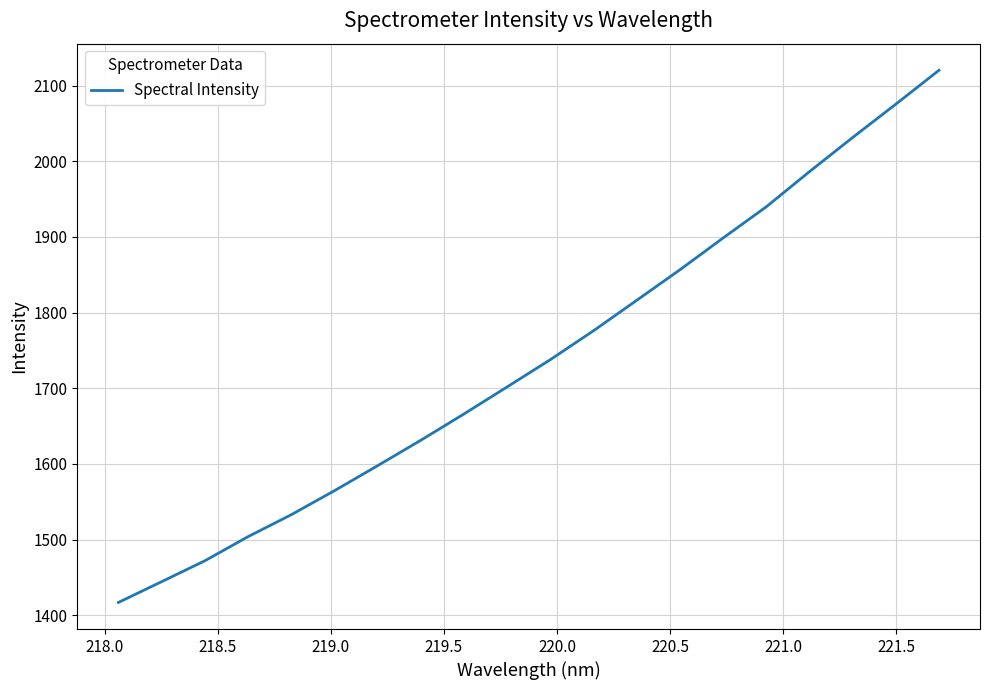

What is the difference between the maximum and minimum values?

703.2